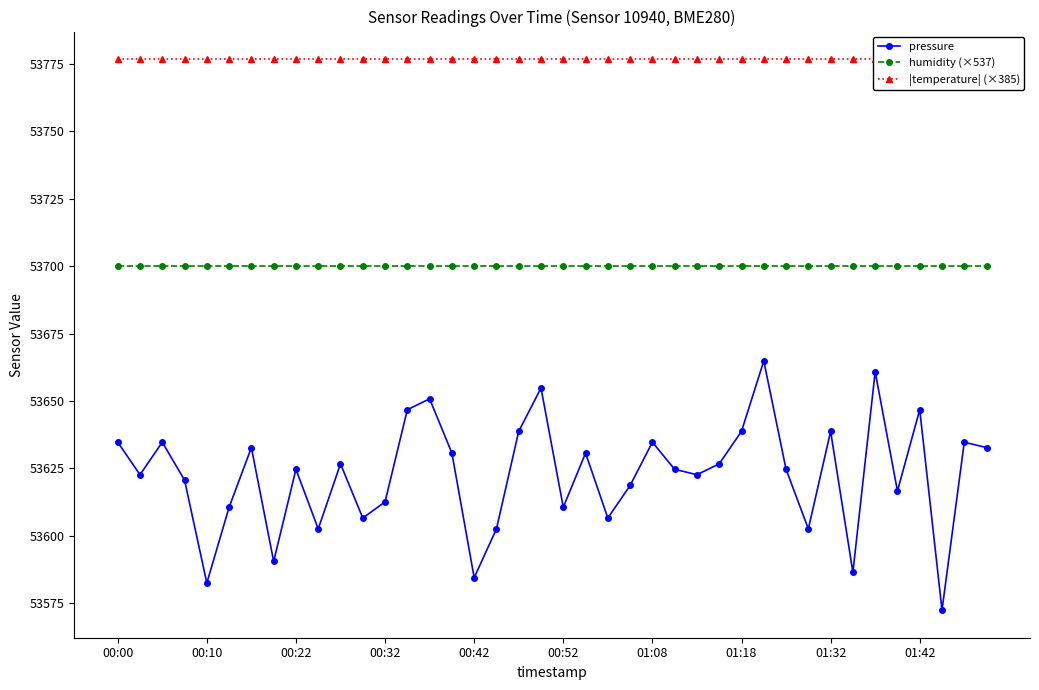

The pressure series shows 53602.5 at 17. True or false?

True